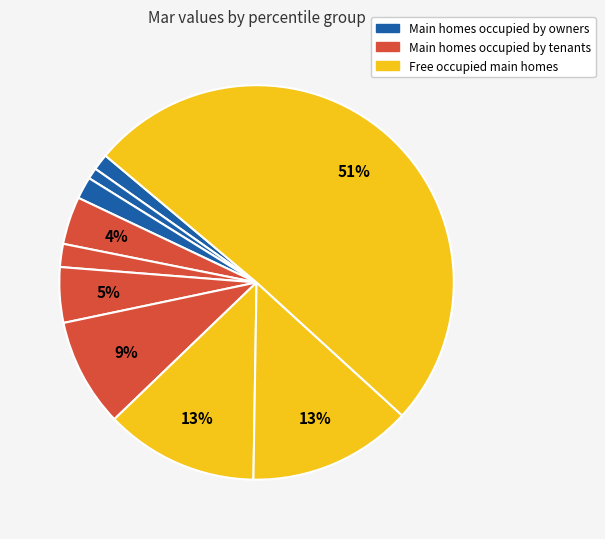

Count the number of slices in the pie.

10